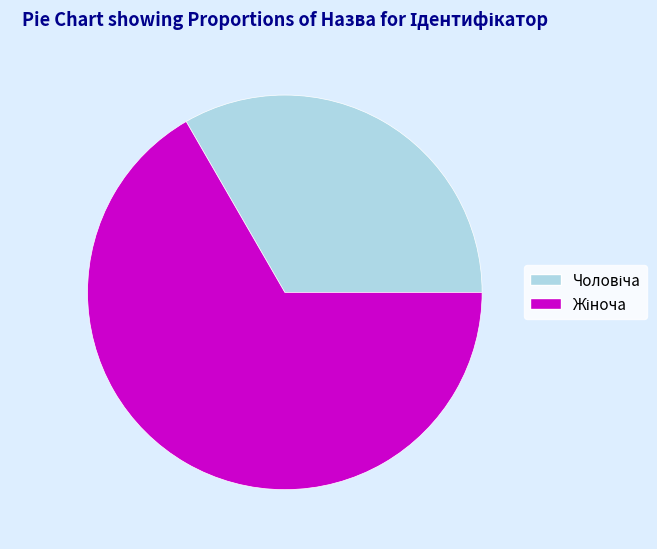

Does any single category account for the majority?

Yes